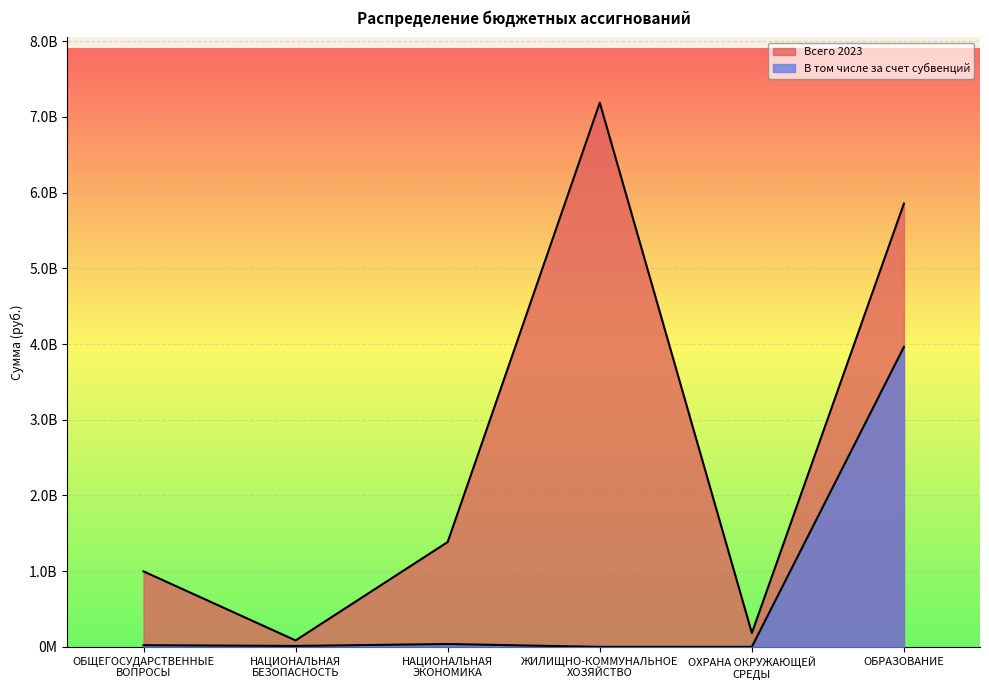

True or false: Всего 2023 and В том числе за счет субвенций intersect in this chart.

False